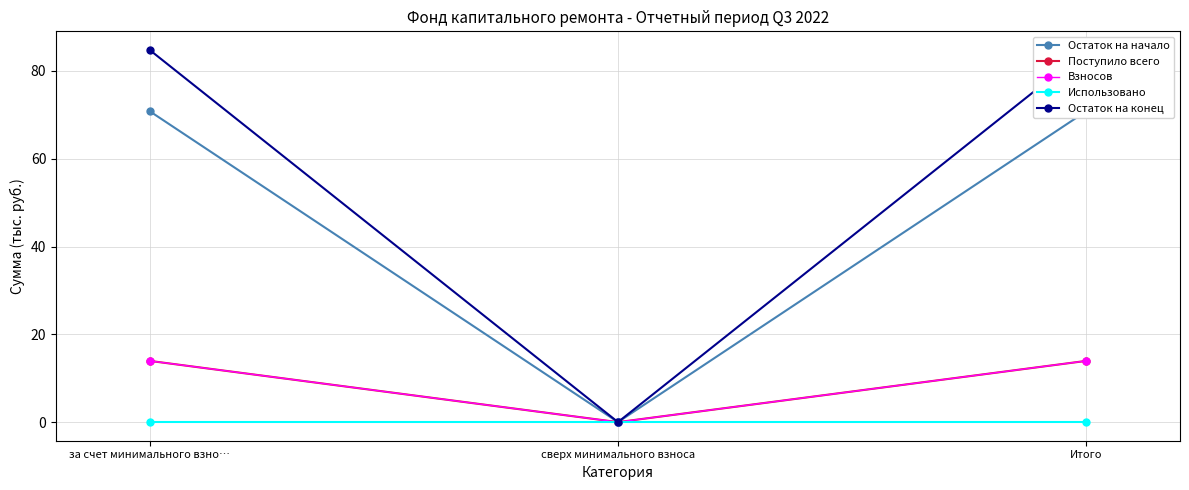

At which label is Взносов closest to 6?

сверх минимального взноса